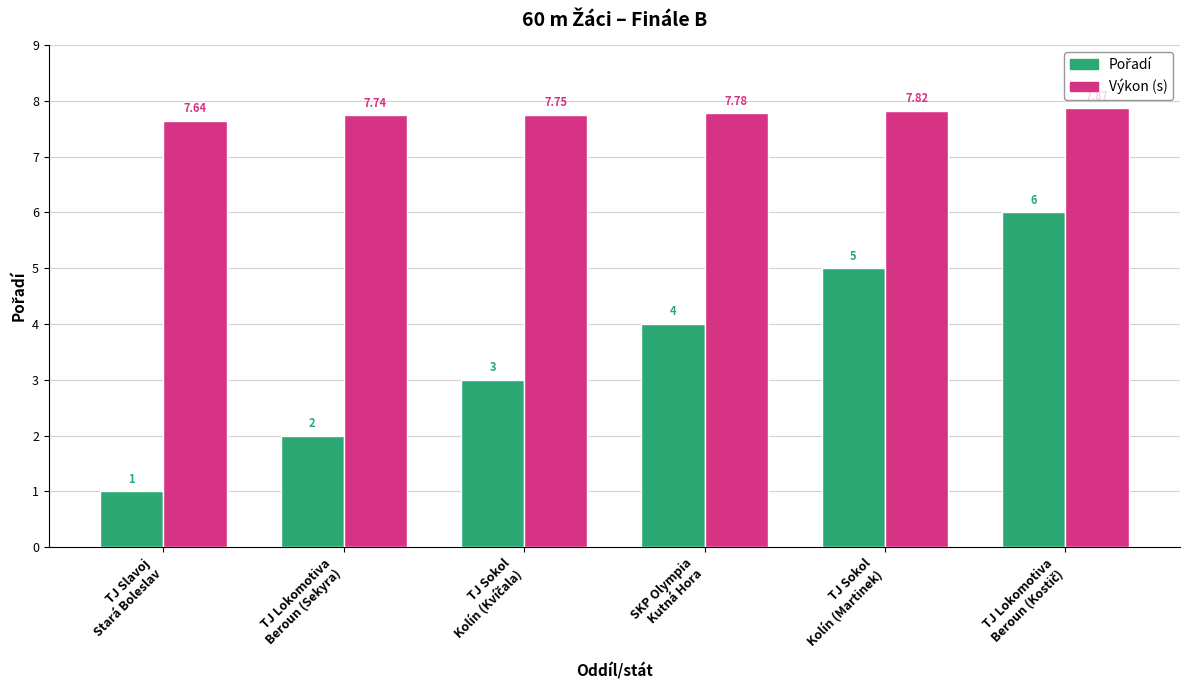

At how many categories does at least one series exceed 4?

6